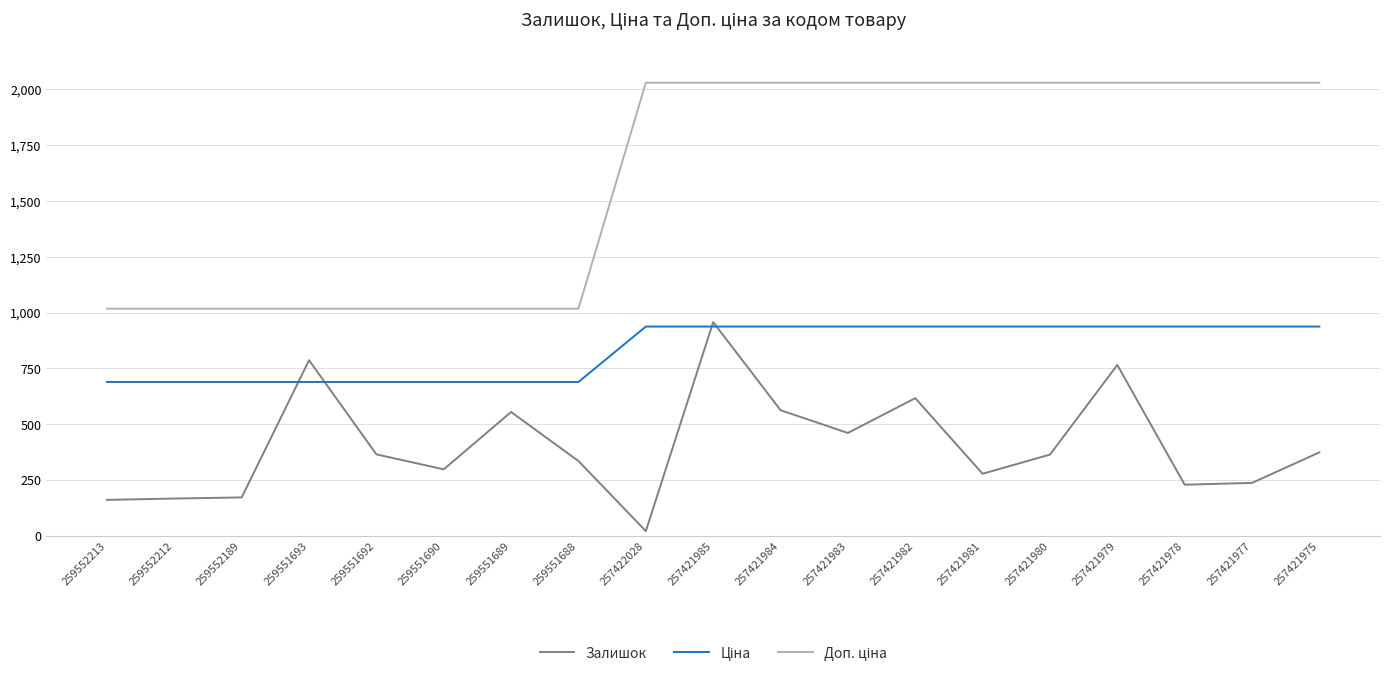

Is it true that Залишок equals 138.3 at 259551688?

False